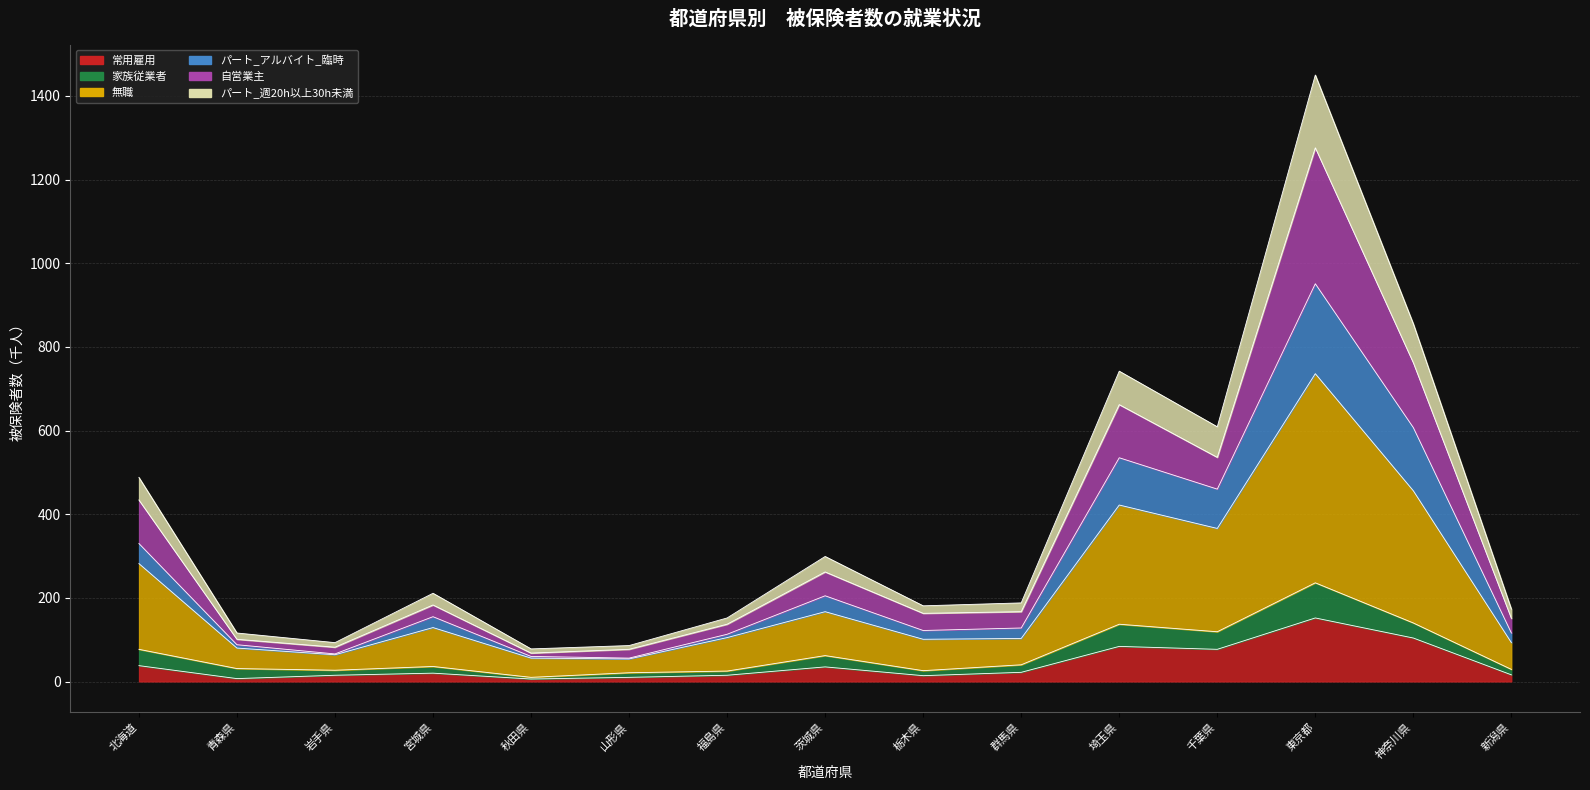

Which label corresponds to the largest value in the chart?

東京都